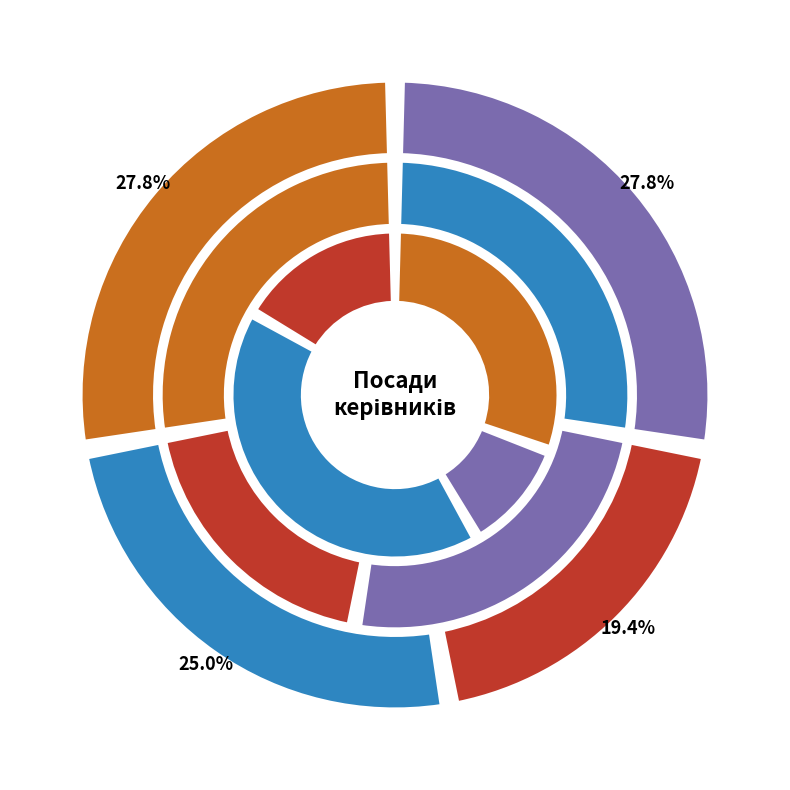

Which slice is the largest?

Завідувач філією